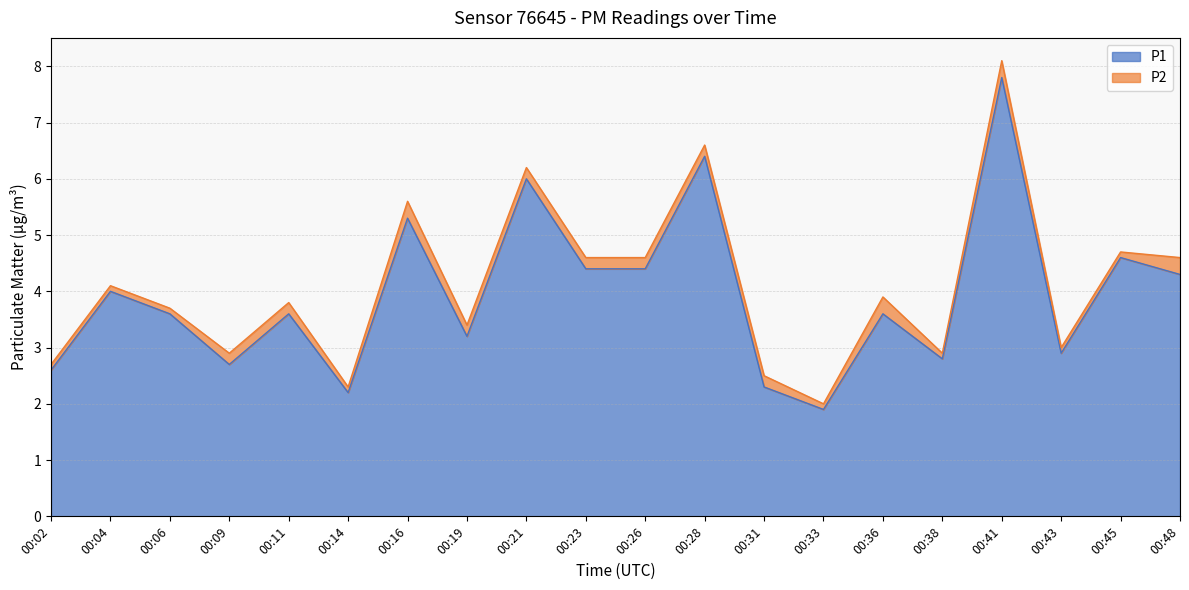

True or false: the data shows 3.6 at 00:36.

True